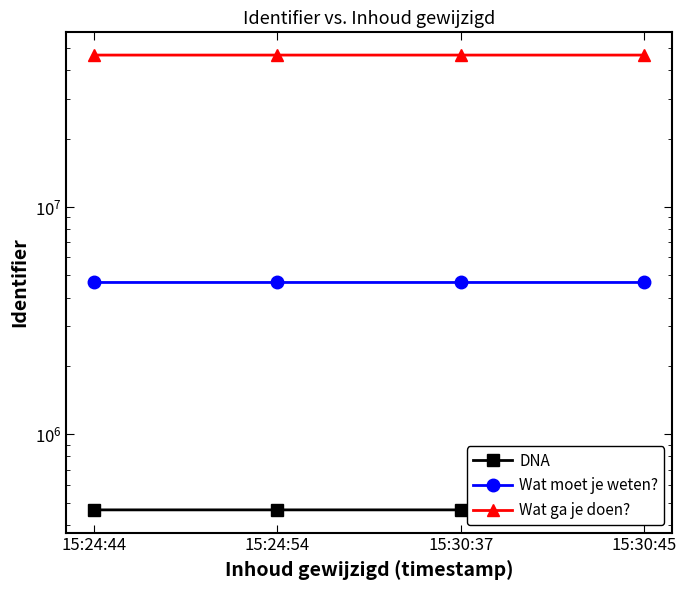

What position from the right is 15:30:45?

1